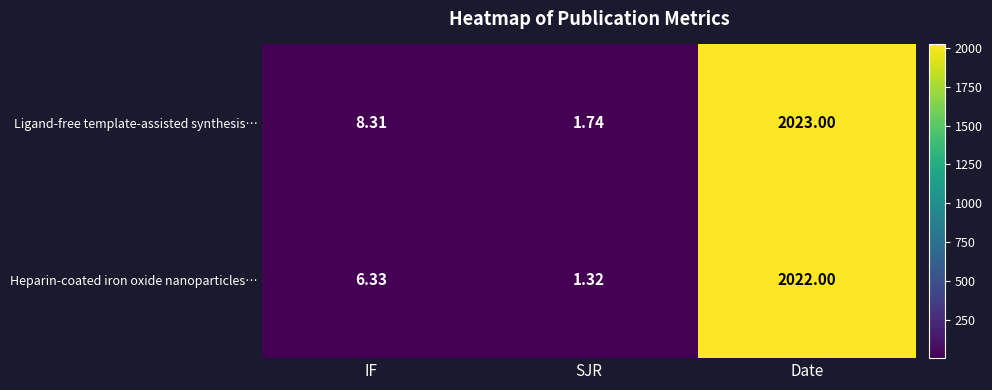

Which label corresponds to the largest value in the chart?

Date